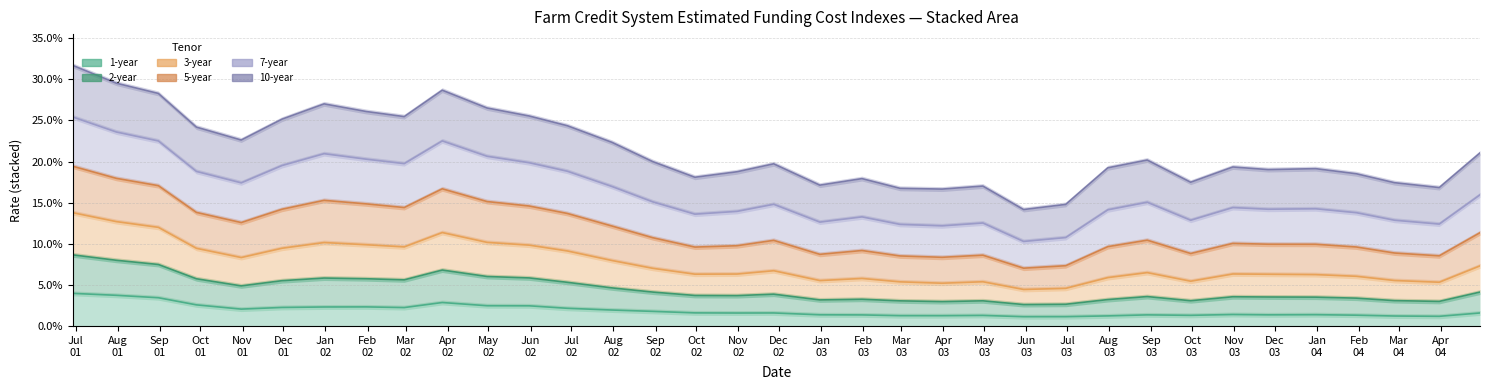

Which category has the lowest value in the 2-year series?

Jun
03